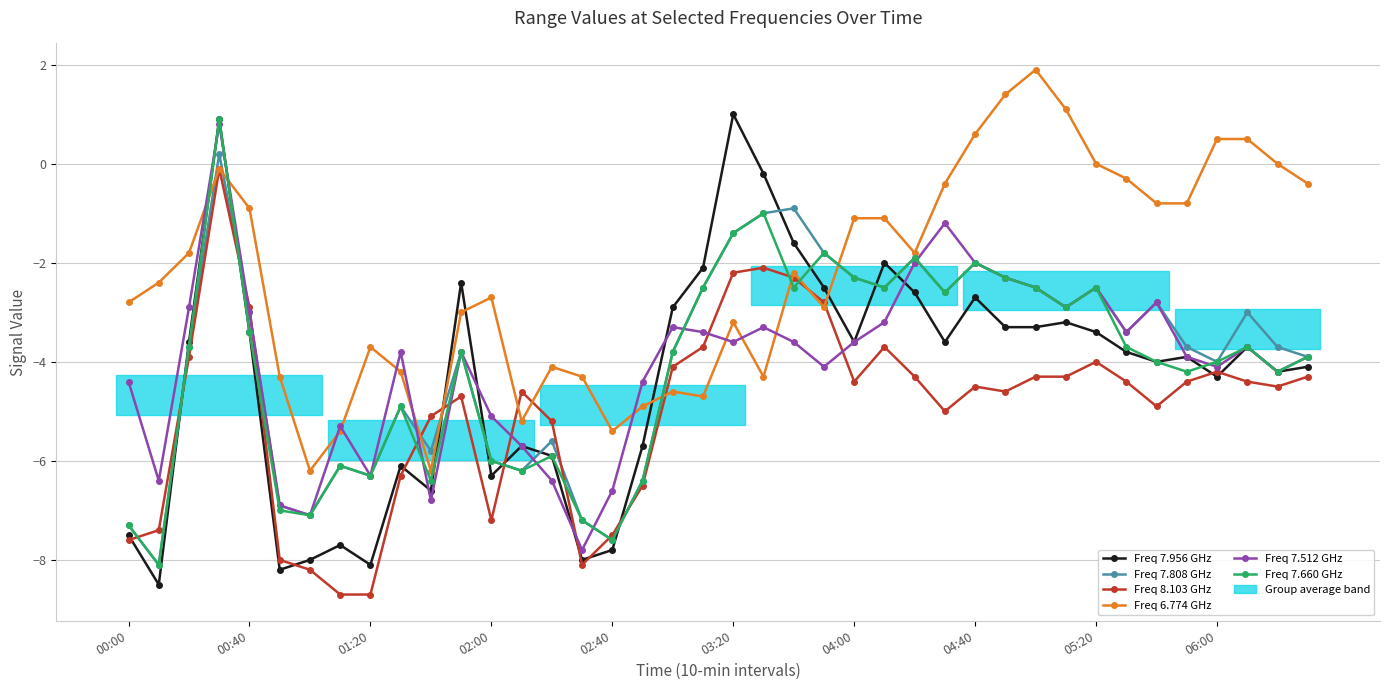

How many series are shown in this chart?

6